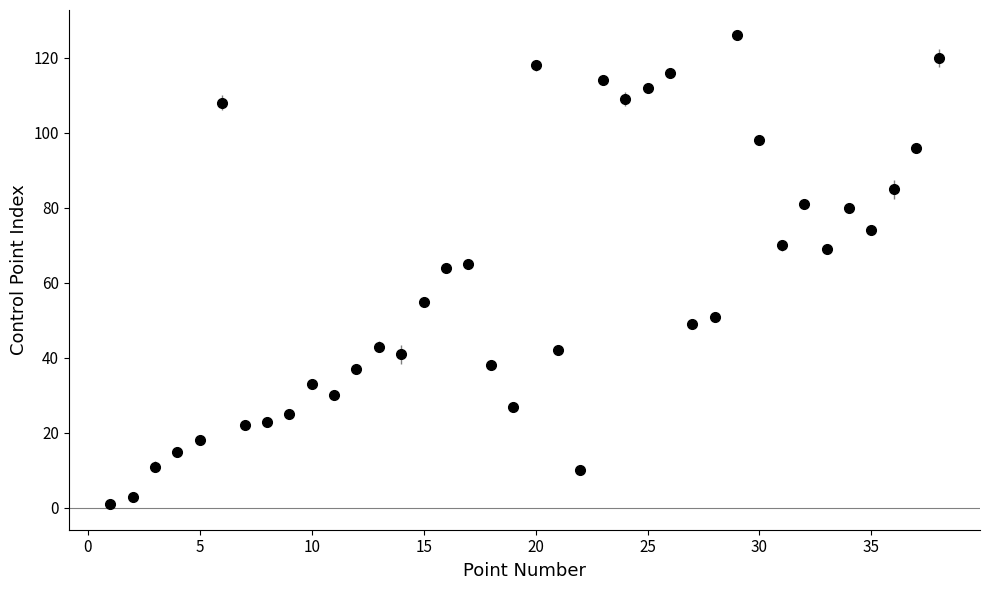

What is the difference between the maximum and minimum values?

125